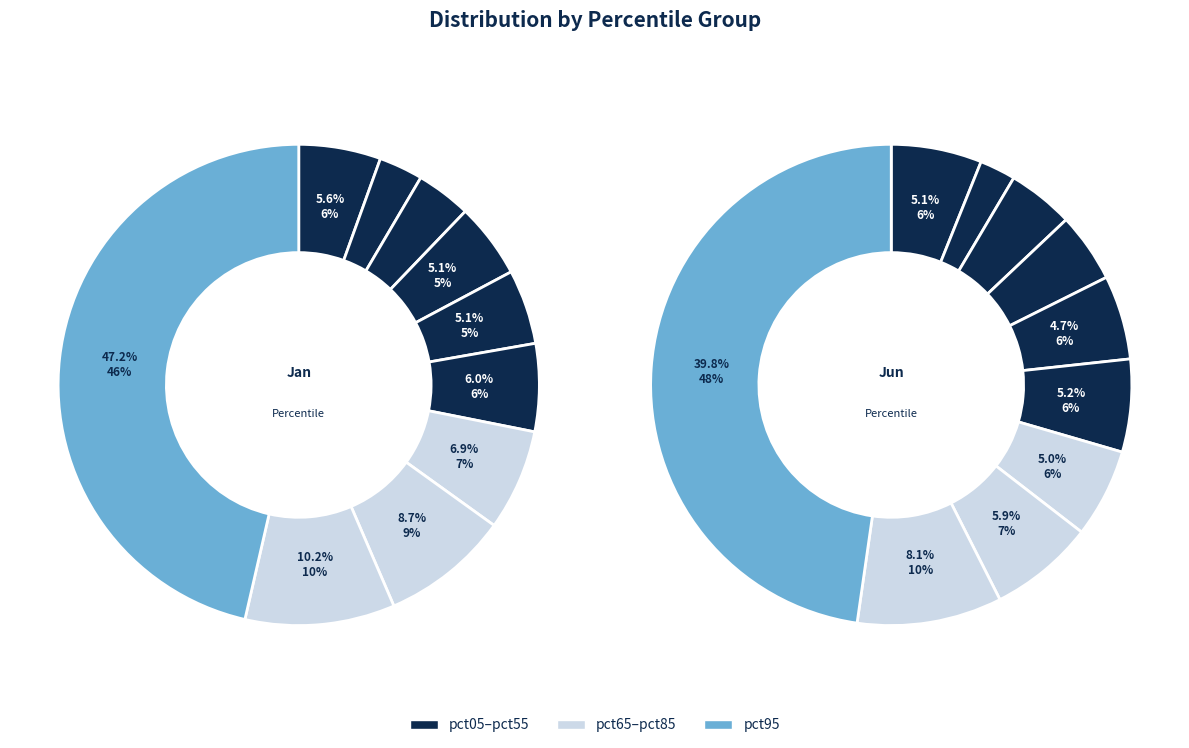

Which series has the widest spread of values?

jan_values